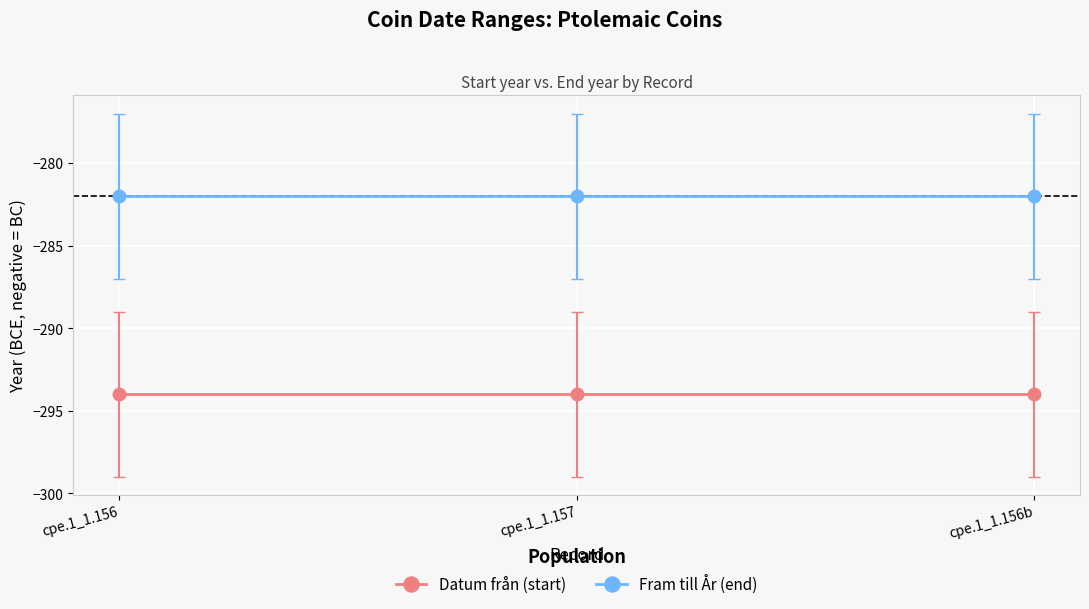

What is the label of the 1st point from the right?

cpe.1_1.156b